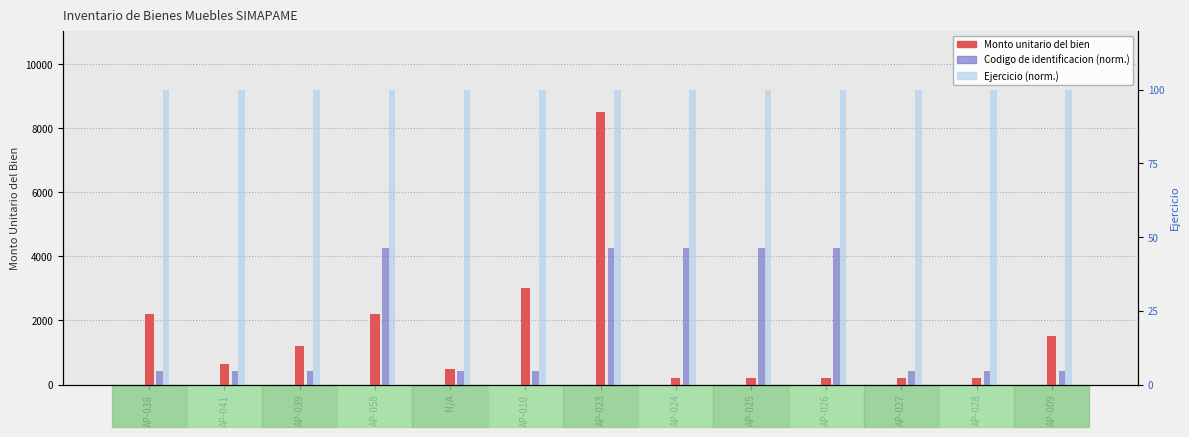

Count the number of data series in this chart.

3